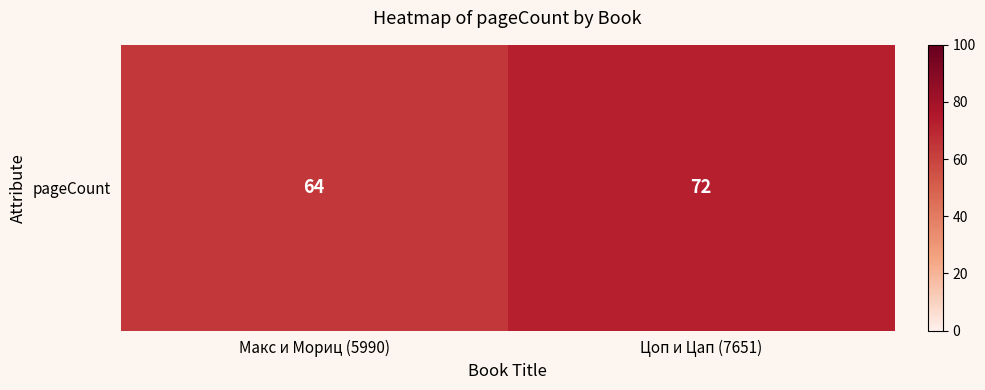

Reading right to left, extract all data points from this chart.

Цоп и Цап (7651)=72	Макс и Мориц (5990)=64